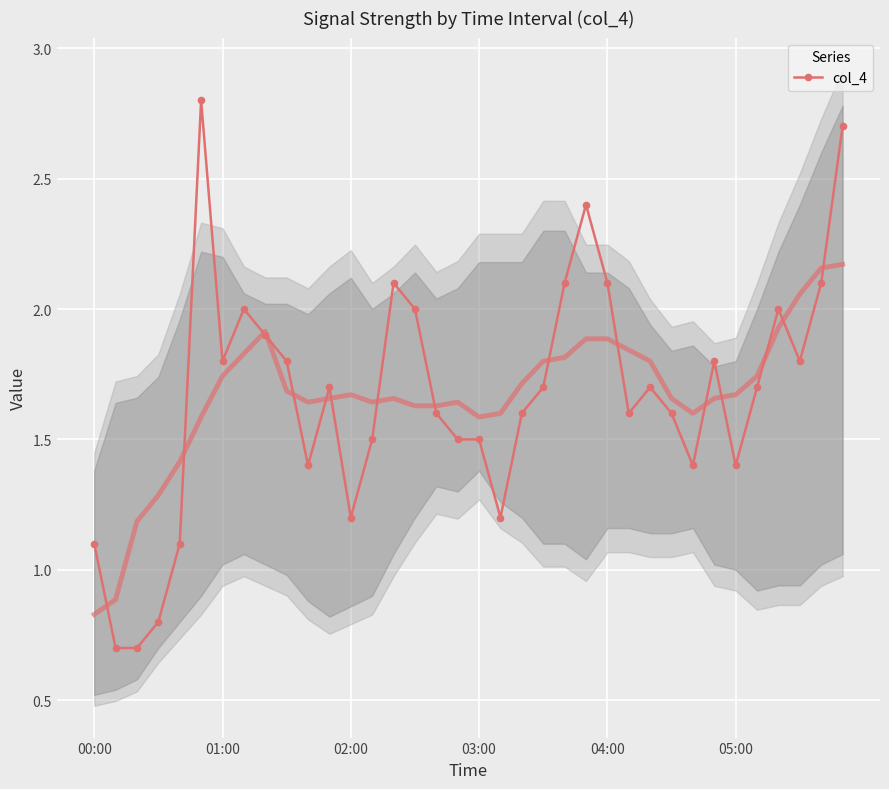

Where is the data nearest to the value 1?

00:00